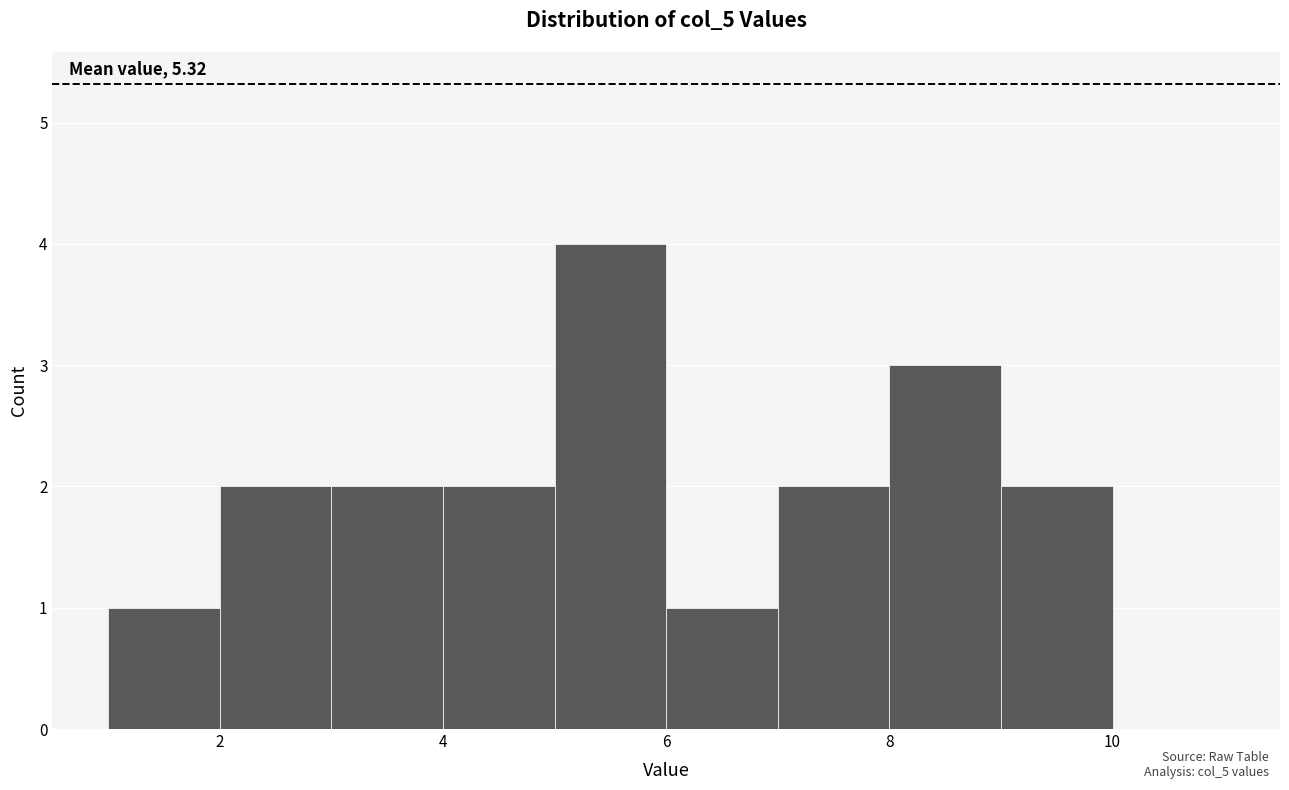

Over which range of the x-axis is the bar tallest?

5 to 6